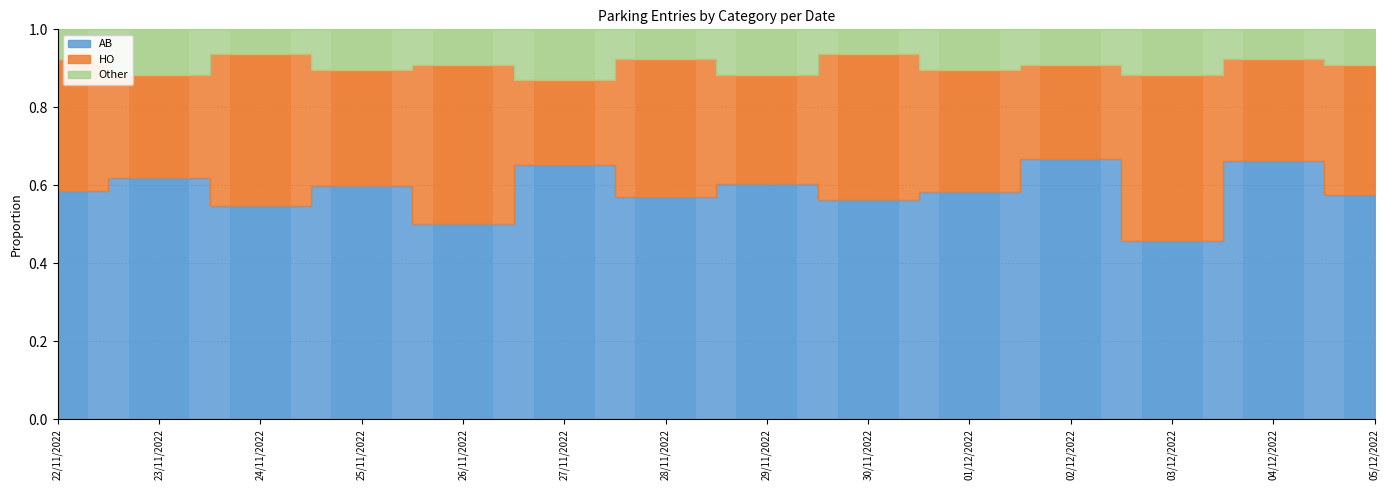

Between 27/11/2022 and 02/12/2022, which series saw the biggest shift?

Other